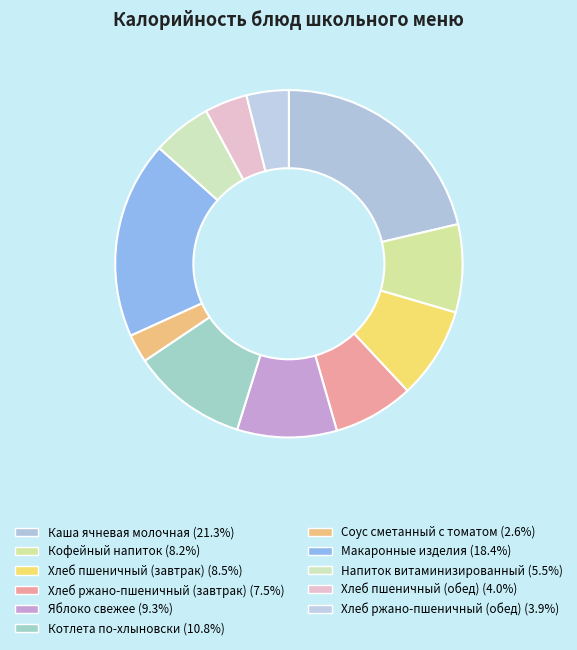

Count the number of slices in the pie.

11